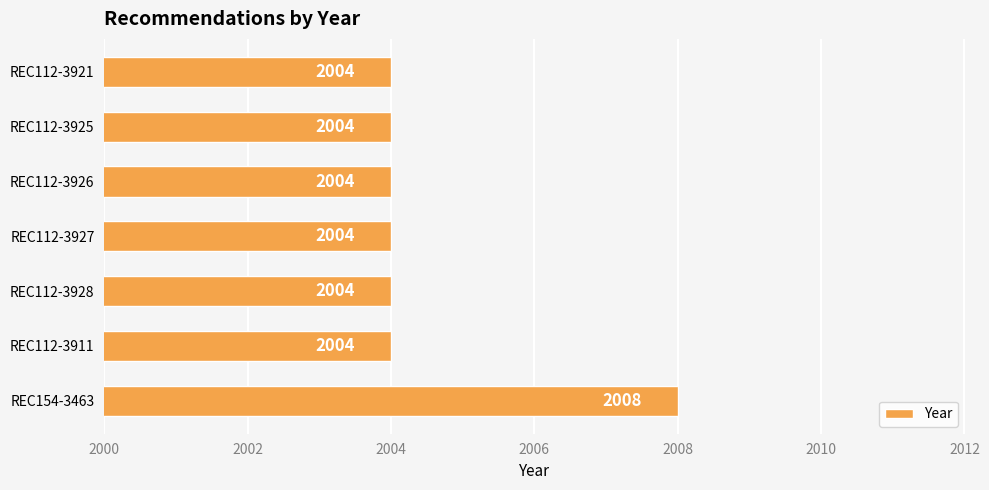

Are the bars horizontal?

Yes